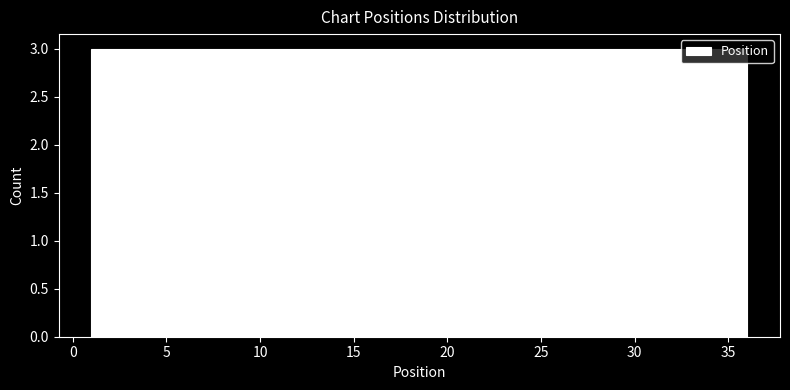

Reading left to right, transcribe this chart: for each bar, give the range it covers on the x-axis and its height. Neither the bar edges nor the heights are printed on the chart, so give them approximately, as read against the axes.

1.0 to 4.0: 3
4.0 to 7.0: 3
7.0 to 10.0: 3
10.0 to 12.5: 3
12.5 to 15.5: 3
15.5 to 18.5: 3
18.5 to 21.5: 3
21.5 to 24.5: 3
24.5 to 27.5: 3
27.5 to 30.0: 3
30.0 to 33.0: 3
33.0 to 36.0: 3